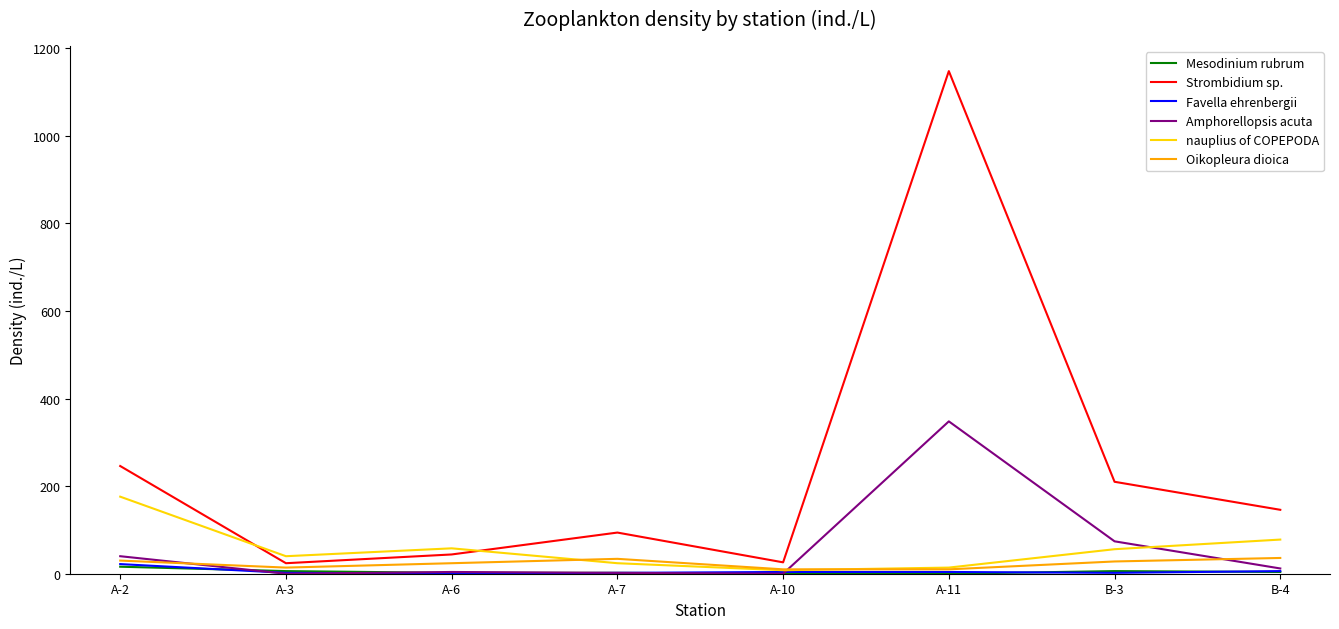

At which label does Amphorellopsis acuta reach its peak?

A-11